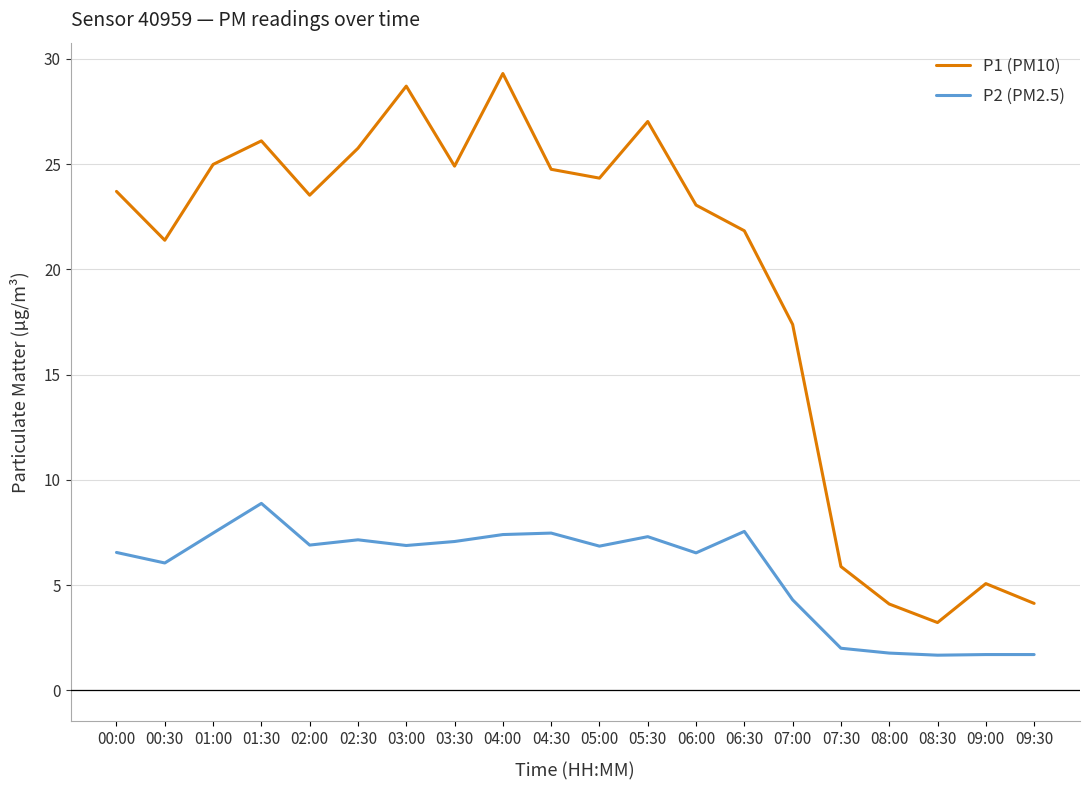

Which series has the largest range (max minus min)?

P1 (PM10)